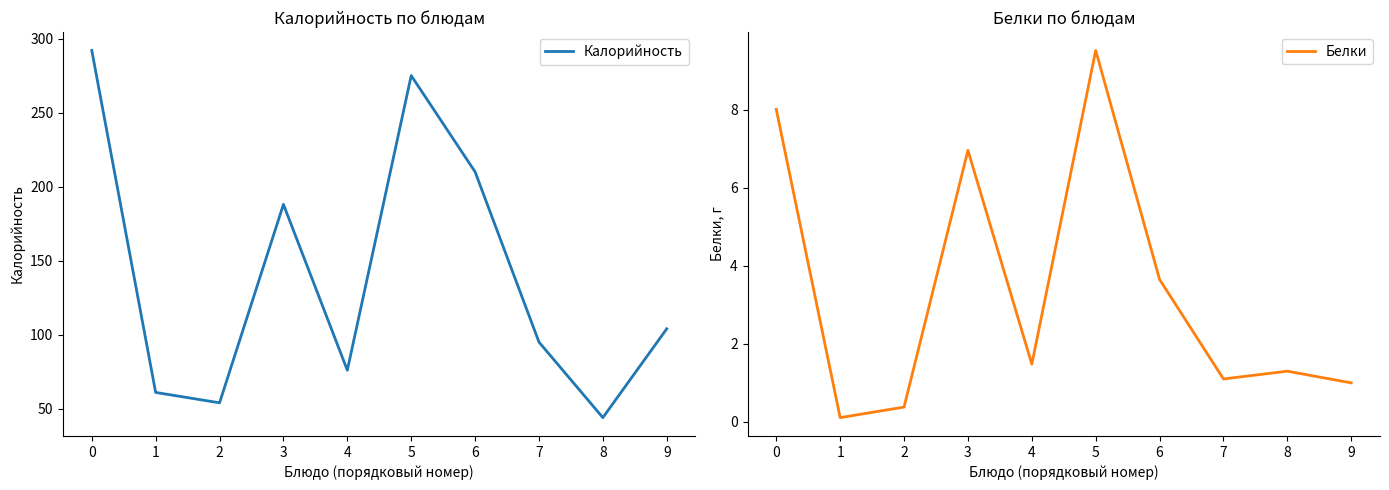

Rank the series by their average value, from lowest to highest.

Белки, Калорийность